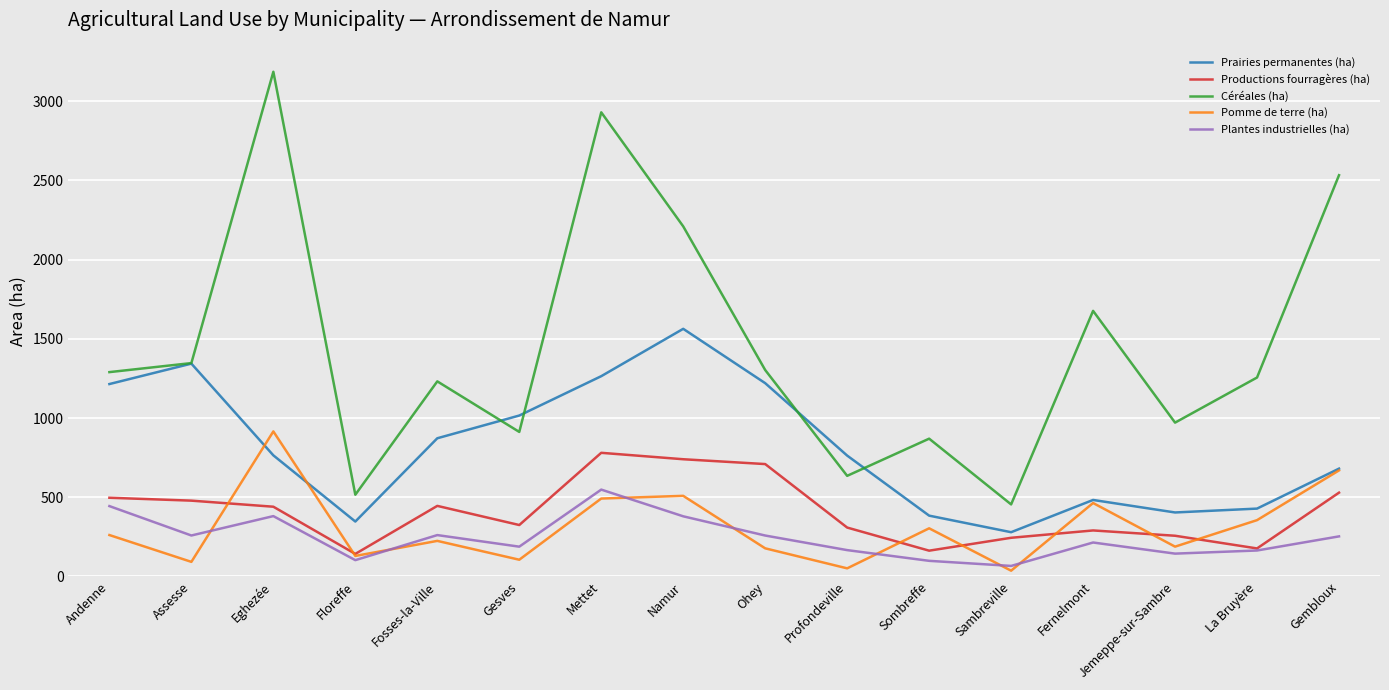

Where is the first local minimum for Céréales (ha)?

Floreffe